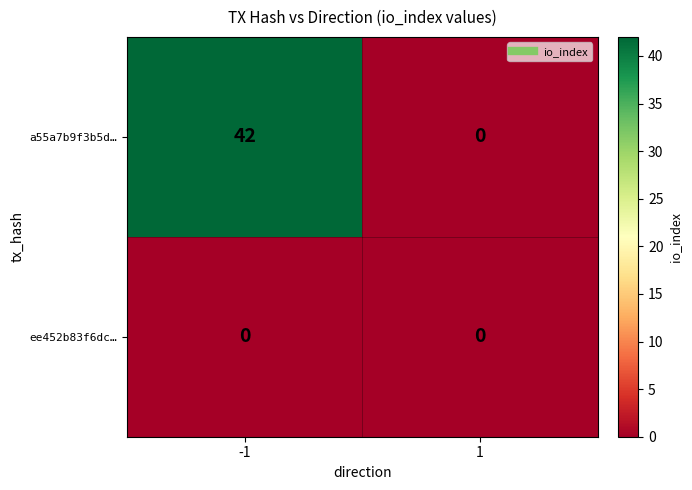

Reading left to right, extract all data points from this chart.

a55a7b9f3b5d…: -1=42	1=0
ee452b83f6dc…: -1=0	1=0